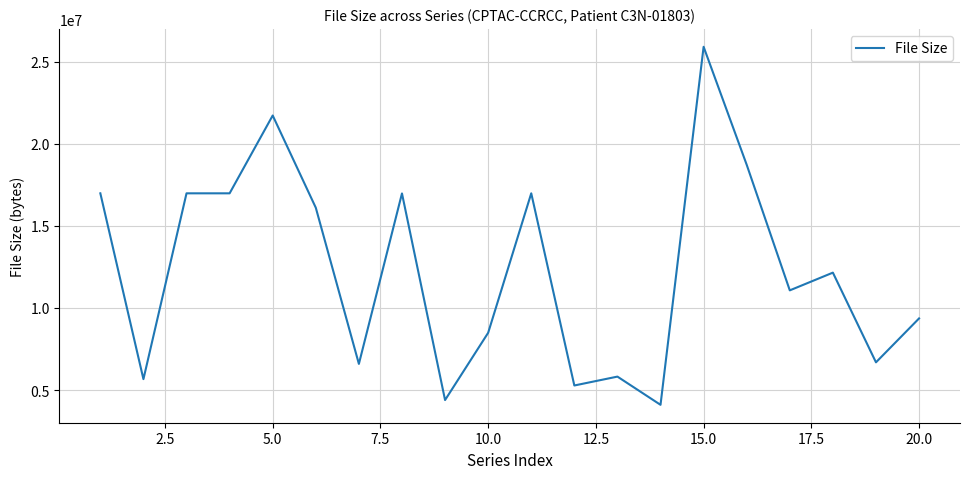

What is the minimum value shown in the chart?

4097122